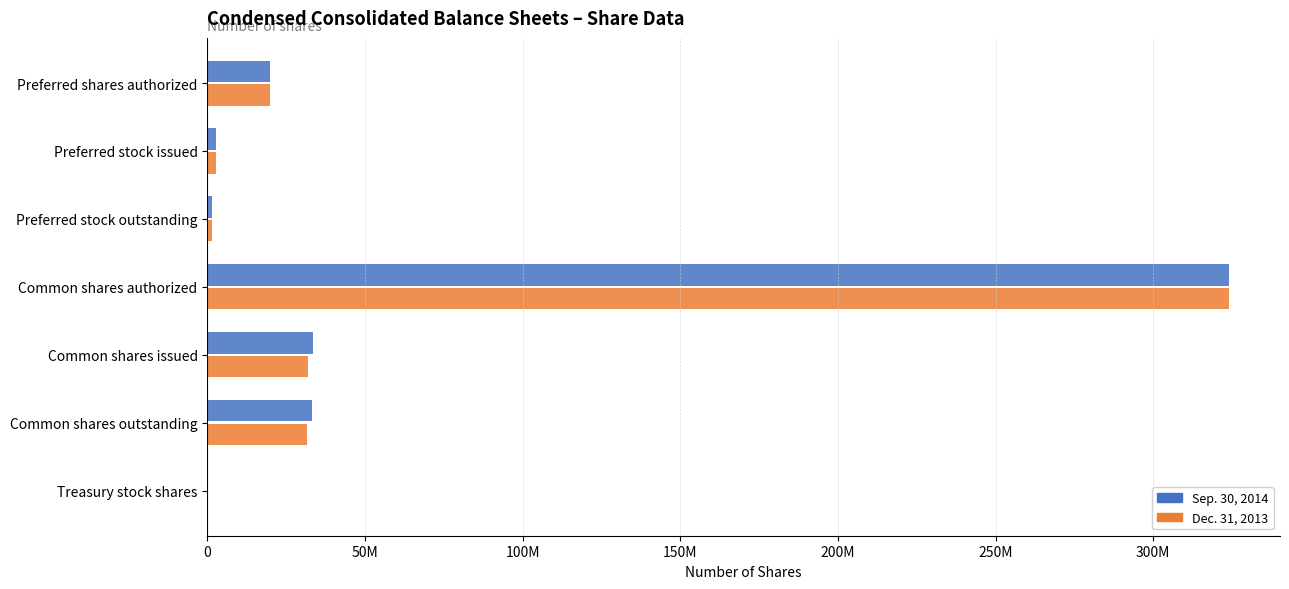

Which category has the highest value in the Sep. 30, 2014 series?

Common shares authorized